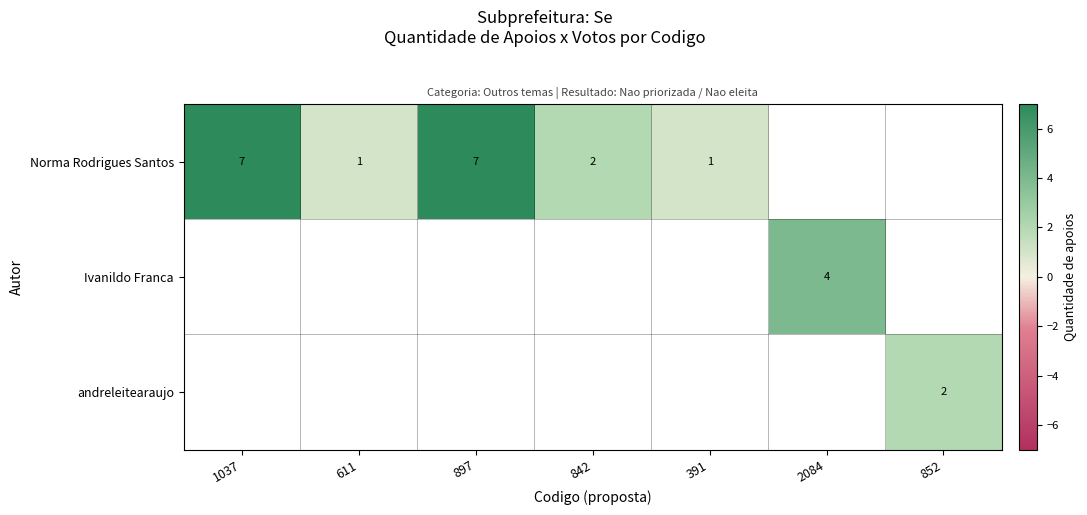

What is the sum of the Norma Rodrigues Santos values at 1037 and 897?

14